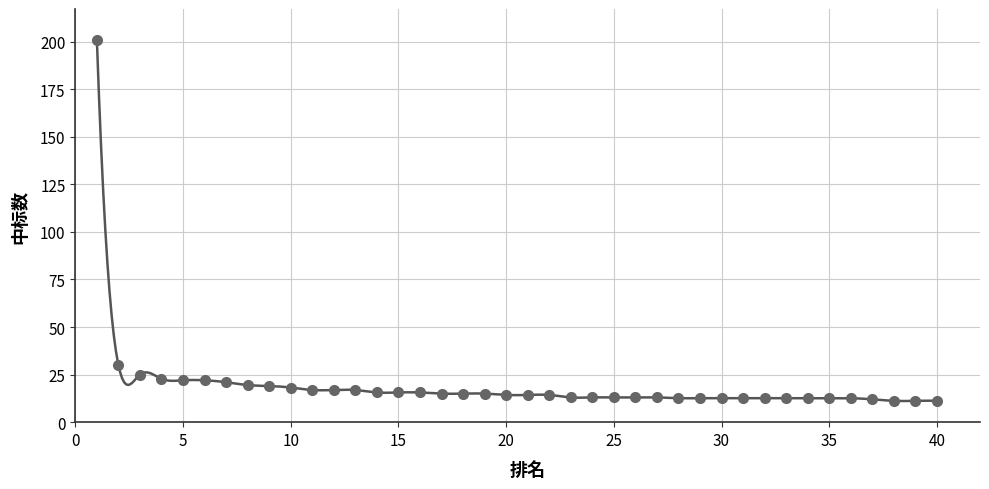

What Y value in the scatter plot is closest to 106?

30.0